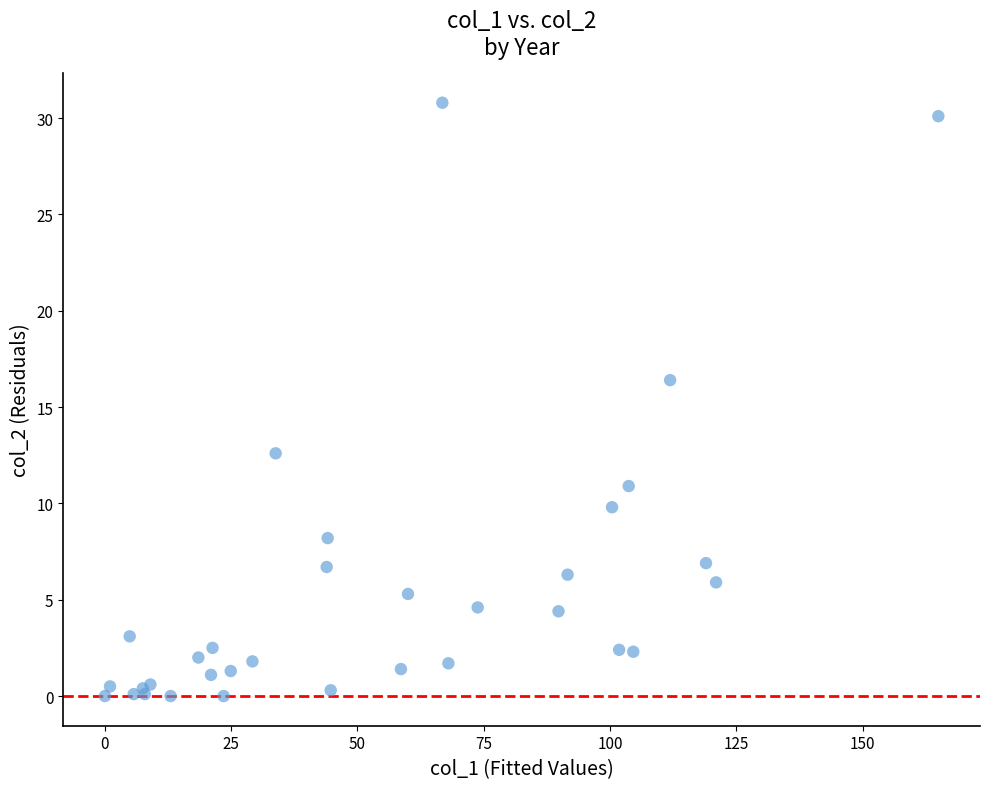

What Y value in the scatter plot is closest to 15?

16.4